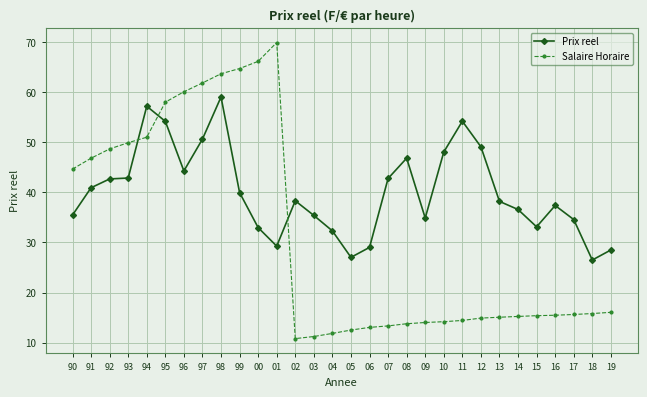

Which series has the largest range (max minus min)?

Salaire Horaire